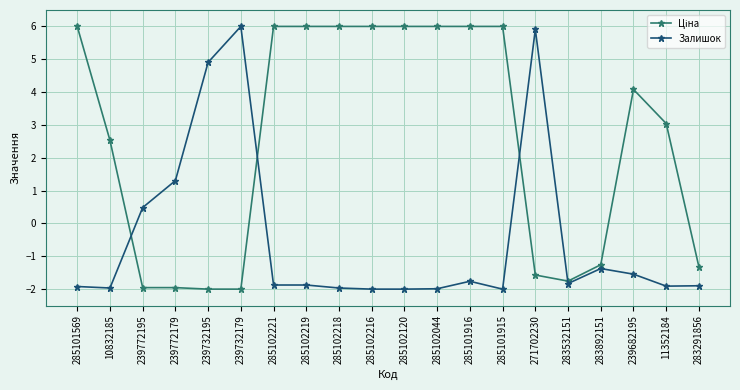

At how many categories does at least one series exceed 2?

15